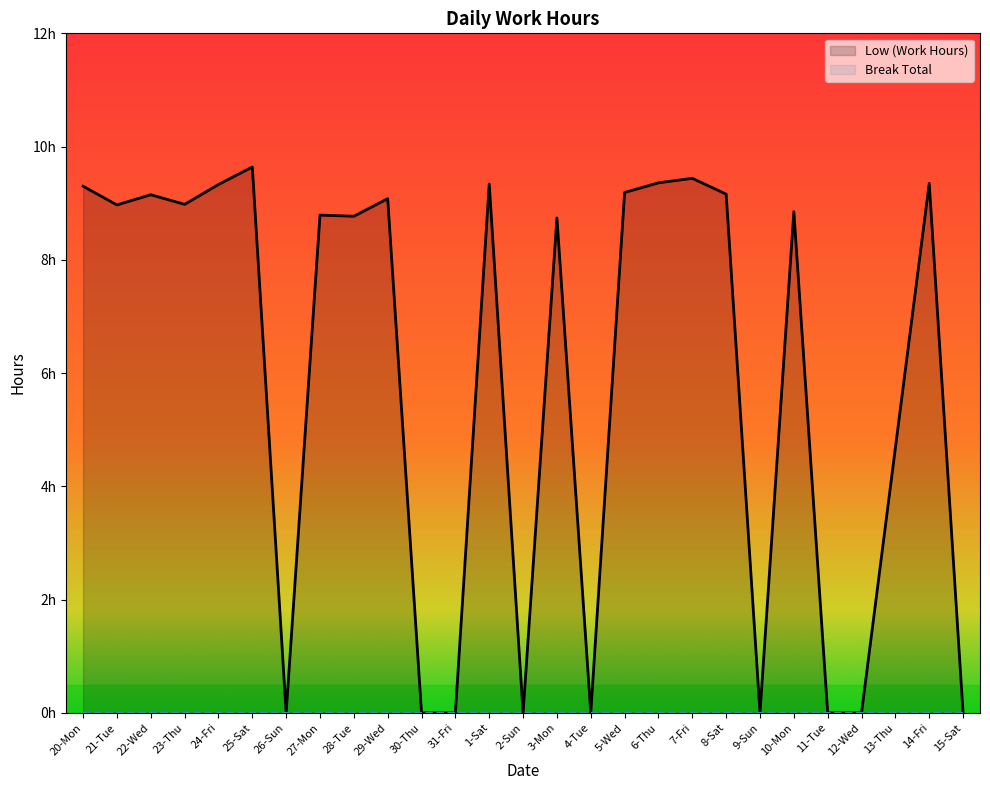

What is the label of the 13th point from the left?

1-Sat